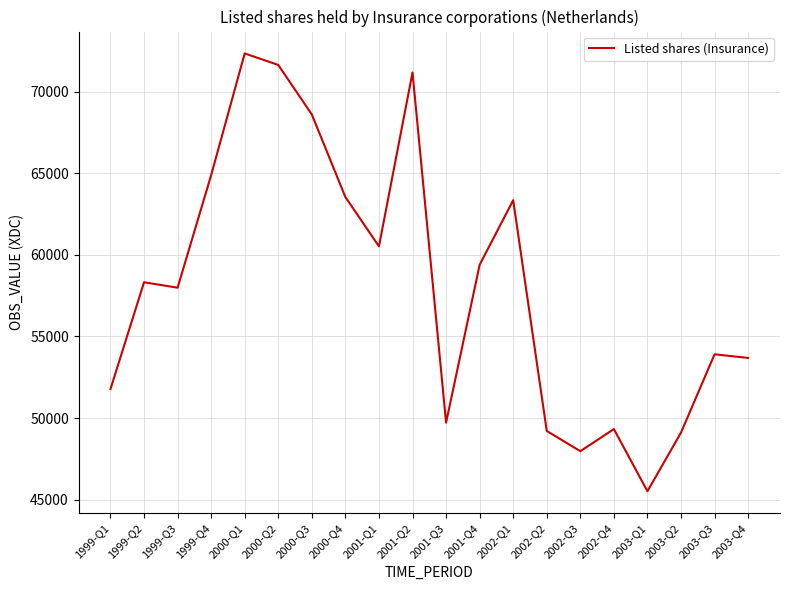

What is the change in value from 2000-Q2 to 2003-Q3?

-17724